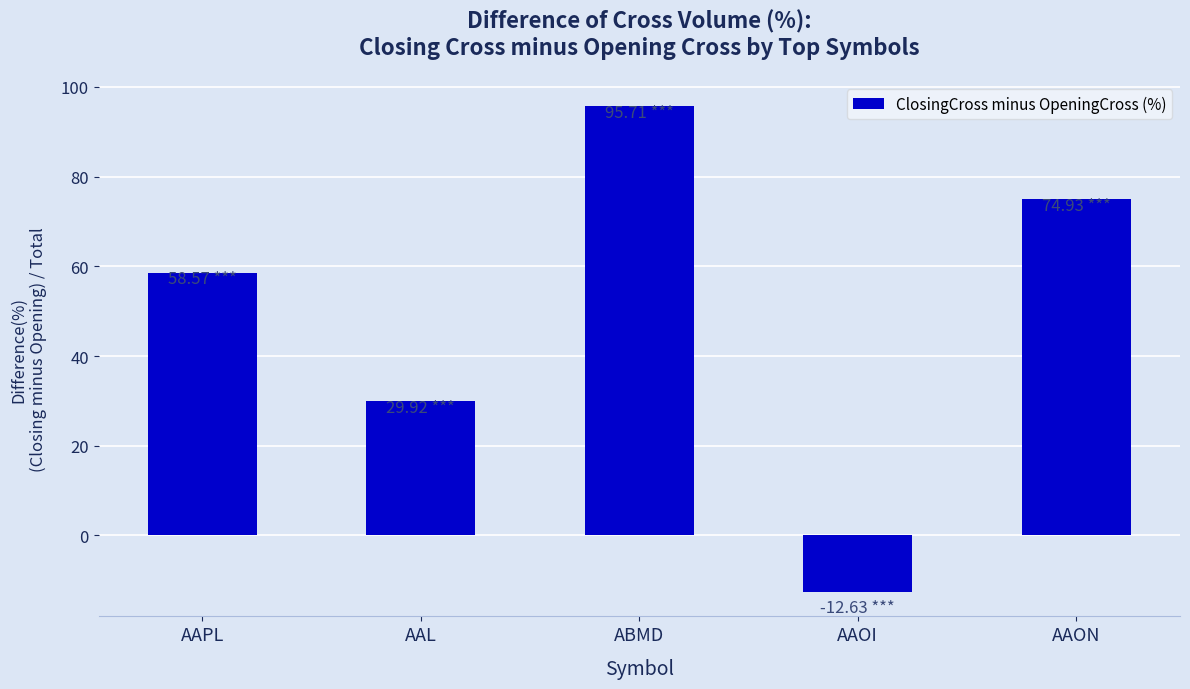

What position from the left is ABMD?

3